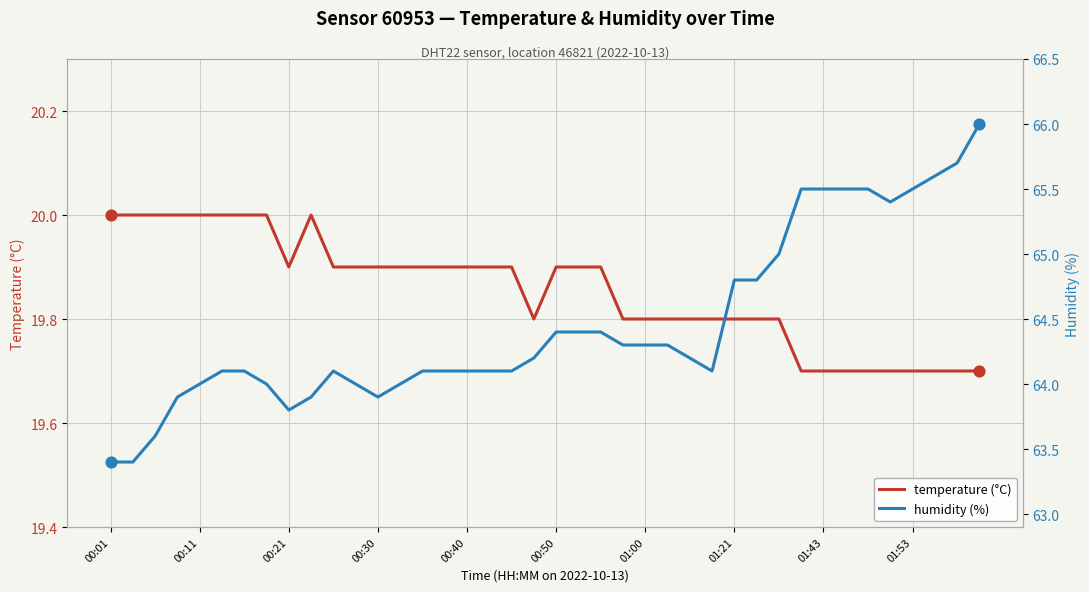

Which series reaches the minimum Y coordinate?

temperature (°C)